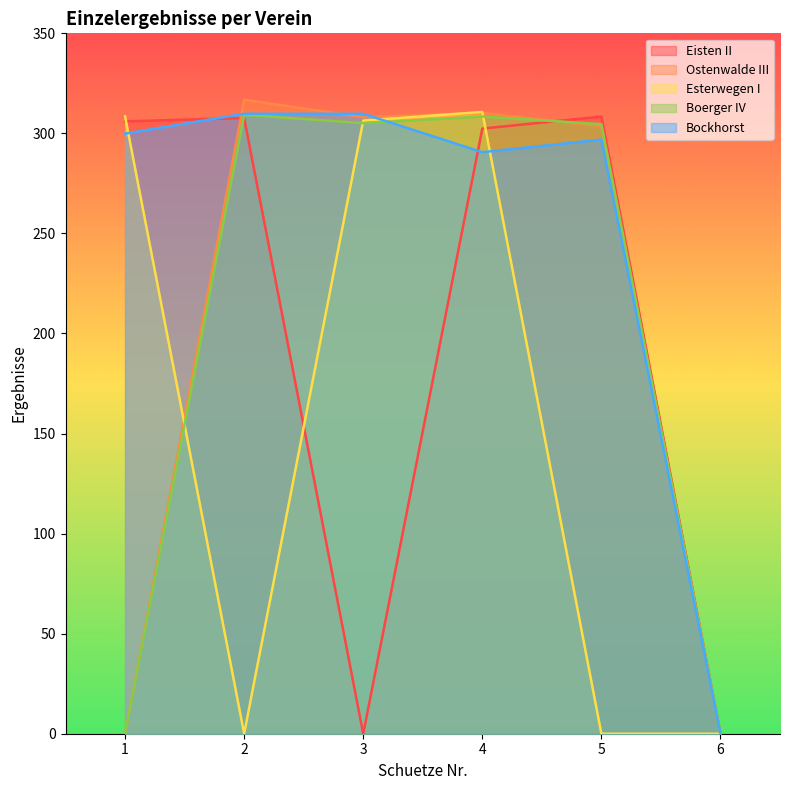

Reading left to right, what are all the values shown in this chart?

Eisten II: 306.0	307.7	0.0	302.4	308.4	0.0
Ostenwalde III: 0.0	316.8	308.1	310.2	303.6	0.0
Esterwegen I: 308.5	0.0	306.4	310.7	0.0	0.0
Boerger IV: 0.0	309.3	305.1	308.4	304.6	0.0
Bockhorst: 299.9	309.8	309.8	290.6	296.9	0.0